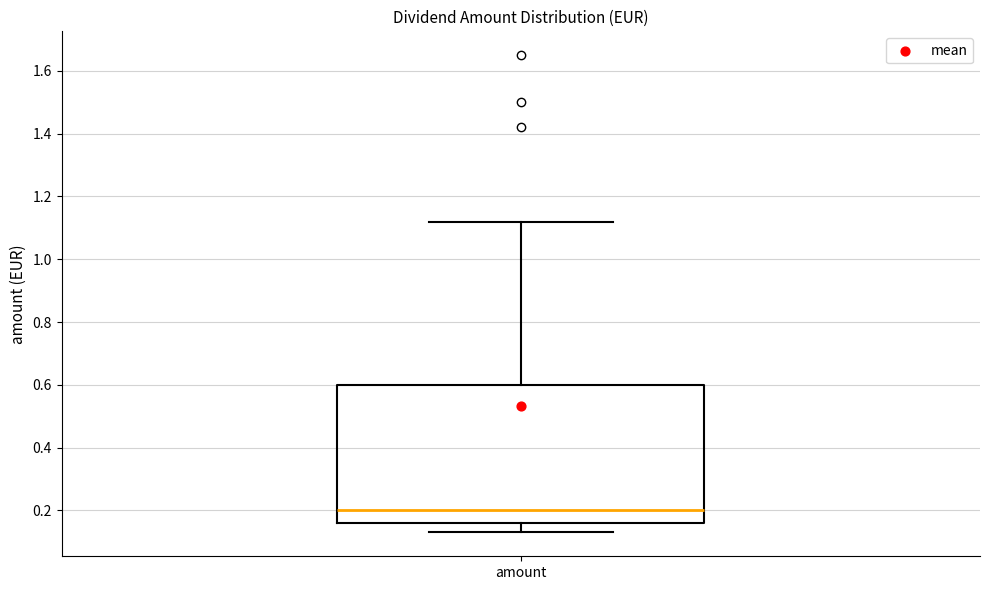

Where does the upper whisker of the box for amount end on the y-axis? The values are not printed on the chart, so give them approximately, as read against the axis.

1.12